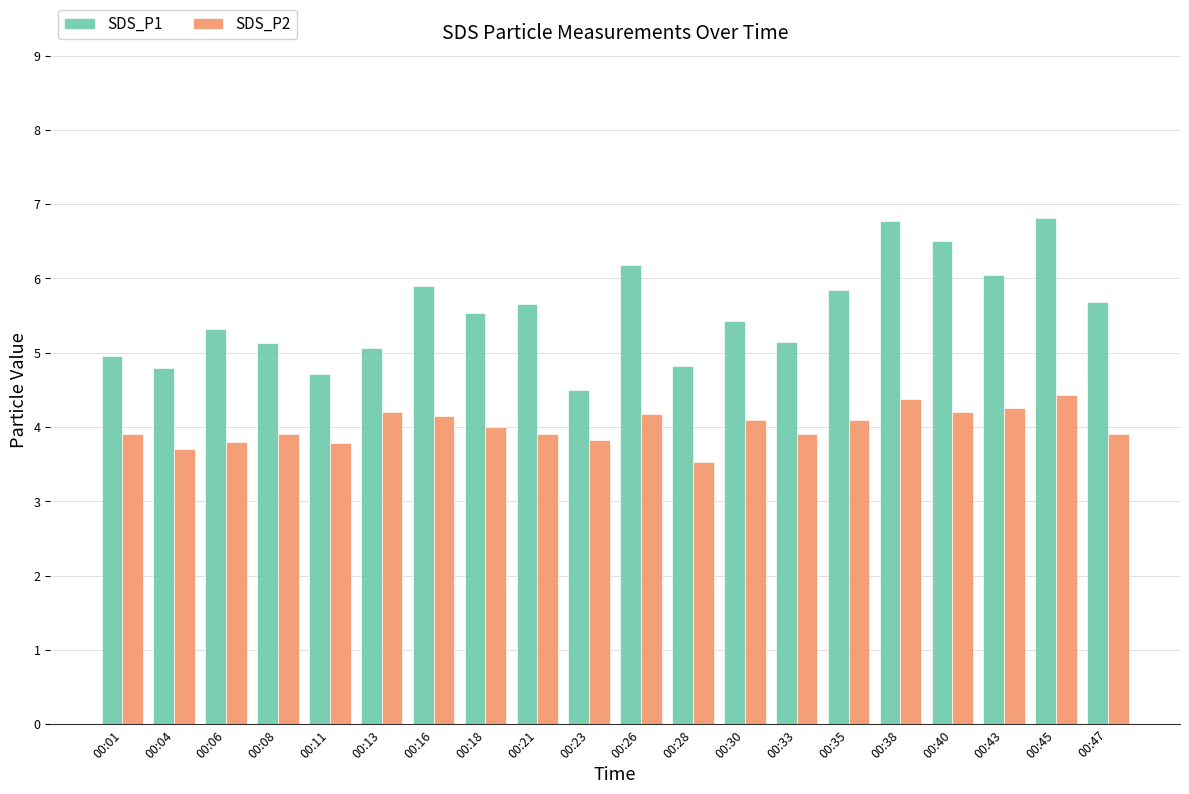

What is the minimum value shown in the chart?

3.5